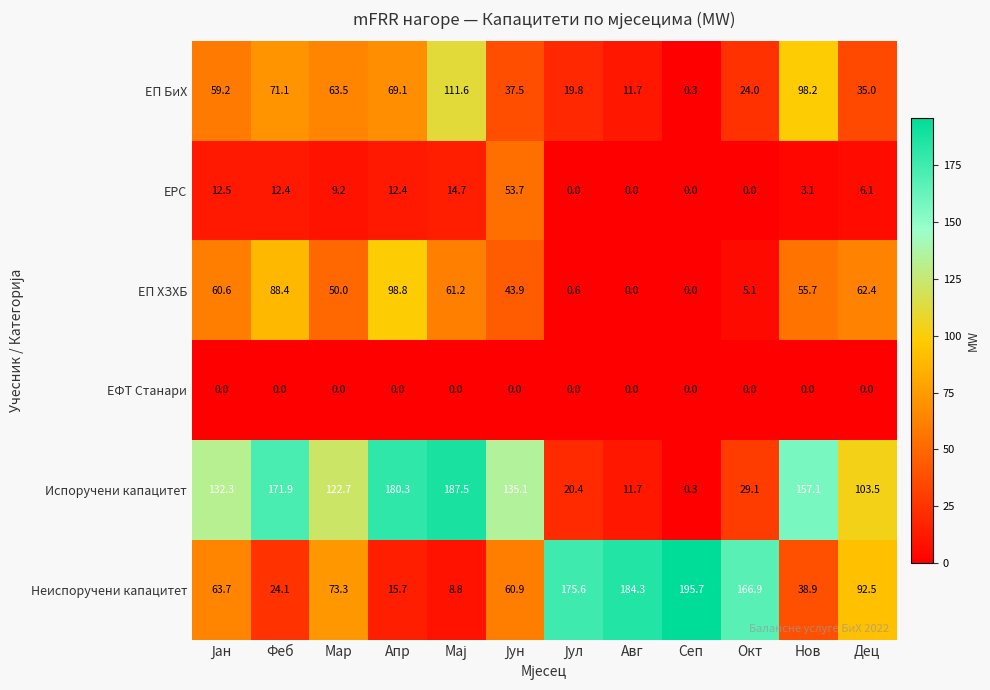

List the series in order of their peak value, lowest first.

ЕФТ Станари, ЕРС, ЕП ХЗХБ, ЕП БиХ, Испоручени капацитет, Неиспоручени капацитет